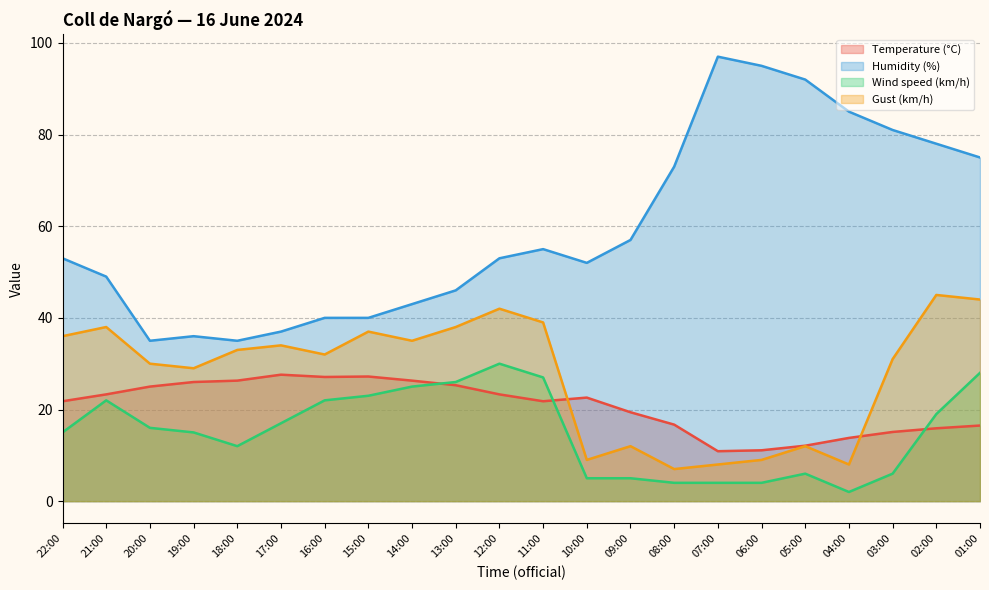

What is the difference between the second highest and second lowest values in the Gust (km/h) series?

36.0